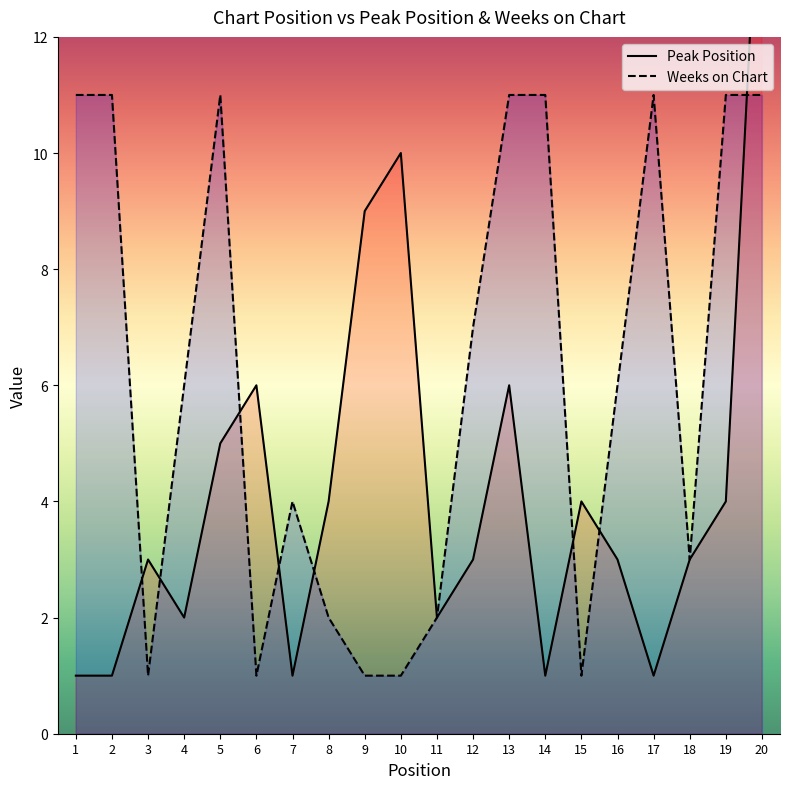

The Peak Position series shows 0 at 4. True or false?

False